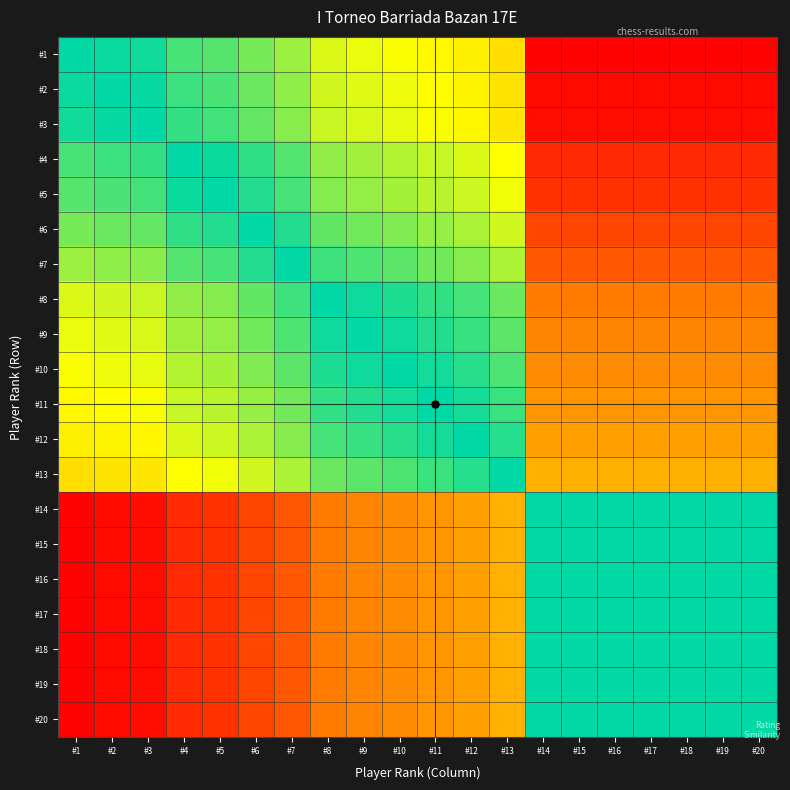

Reading left to right, list all the values displayed in this chart.

#1: #1=1.0	#2=1.0	#3=1.0	#4=0.9	#5=0.9	#6=0.8	#7=0.8	#8=0.7	#9=0.7	#10=0.7	#11=0.6	#12=0.6	#13=0.6	#14=0.0	#15=0.0	#16=0.0	#17=0.0	#18=0.0	#19=0.0	#20=0.0
#2: #1=1.0	#2=1.0	#3=1.0	#4=0.9	#5=0.9	#6=0.9	#7=0.8	#8=0.7	#9=0.7	#10=0.7	#11=0.7	#12=0.6	#13=0.6	#14=0.0	#15=0.0	#16=0.0	#17=0.0	#18=0.0	#19=0.0	#20=0.0
#3: #1=1.0	#2=1.0	#3=1.0	#4=0.9	#5=0.9	#6=0.9	#7=0.8	#8=0.7	#9=0.7	#10=0.7	#11=0.7	#12=0.6	#13=0.6	#14=0.0	#15=0.0	#16=0.0	#17=0.0	#18=0.0	#19=0.0	#20=0.0
#4: #1=0.9	#2=0.9	#3=0.9	#4=1.0	#5=1.0	#6=0.9	#7=0.9	#8=0.8	#9=0.8	#10=0.8	#11=0.7	#12=0.7	#13=0.7	#14=0.1	#15=0.1	#16=0.1	#17=0.1	#18=0.1	#19=0.1	#20=0.1
#5: #1=0.9	#2=0.9	#3=0.9	#4=1.0	#5=1.0	#6=1.0	#7=0.9	#8=0.8	#9=0.8	#10=0.8	#11=0.8	#12=0.7	#13=0.7	#14=0.1	#15=0.1	#16=0.1	#17=0.1	#18=0.1	#19=0.1	#20=0.1
#6: #1=0.8	#2=0.9	#3=0.9	#4=0.9	#5=1.0	#6=1.0	#7=1.0	#8=0.9	#9=0.9	#10=0.8	#11=0.8	#12=0.8	#13=0.7	#14=0.2	#15=0.2	#16=0.2	#17=0.2	#18=0.2	#19=0.2	#20=0.2
#7: #1=0.8	#2=0.8	#3=0.8	#4=0.9	#5=0.9	#6=1.0	#7=1.0	#8=0.9	#9=0.9	#10=0.9	#11=0.9	#12=0.8	#13=0.8	#14=0.2	#15=0.2	#16=0.2	#17=0.2	#18=0.2	#19=0.2	#20=0.2
#8: #1=0.7	#2=0.7	#3=0.7	#4=0.8	#5=0.8	#6=0.9	#7=0.9	#8=1.0	#9=1.0	#10=1.0	#11=0.9	#12=0.9	#13=0.9	#14=0.3	#15=0.3	#16=0.3	#17=0.3	#18=0.3	#19=0.3	#20=0.3
#9: #1=0.7	#2=0.7	#3=0.7	#4=0.8	#5=0.8	#6=0.9	#7=0.9	#8=1.0	#9=1.0	#10=1.0	#11=1.0	#12=0.9	#13=0.9	#14=0.3	#15=0.3	#16=0.3	#17=0.3	#18=0.3	#19=0.3	#20=0.3
#10: #1=0.7	#2=0.7	#3=0.7	#4=0.8	#5=0.8	#6=0.8	#7=0.9	#8=1.0	#9=1.0	#10=1.0	#11=1.0	#12=0.9	#13=0.9	#14=0.3	#15=0.3	#16=0.3	#17=0.3	#18=0.3	#19=0.3	#20=0.3
#11: #1=0.6	#2=0.7	#3=0.7	#4=0.7	#5=0.8	#6=0.8	#7=0.9	#8=0.9	#9=1.0	#10=1.0	#11=1.0	#12=1.0	#13=0.9	#14=0.4	#15=0.4	#16=0.4	#17=0.4	#18=0.4	#19=0.4	#20=0.4
#12: #1=0.6	#2=0.6	#3=0.6	#4=0.7	#5=0.7	#6=0.8	#7=0.8	#8=0.9	#9=0.9	#10=0.9	#11=1.0	#12=1.0	#13=1.0	#14=0.4	#15=0.4	#16=0.4	#17=0.4	#18=0.4	#19=0.4	#20=0.4
#13: #1=0.6	#2=0.6	#3=0.6	#4=0.7	#5=0.7	#6=0.7	#7=0.8	#8=0.9	#9=0.9	#10=0.9	#11=0.9	#12=1.0	#13=1.0	#14=0.4	#15=0.4	#16=0.4	#17=0.4	#18=0.4	#19=0.4	#20=0.4
#14: #1=0.0	#2=0.0	#3=0.0	#4=0.1	#5=0.1	#6=0.2	#7=0.2	#8=0.3	#9=0.3	#10=0.3	#11=0.4	#12=0.4	#13=0.4	#14=1.0	#15=1.0	#16=1.0	#17=1.0	#18=1.0	#19=1.0	#20=1.0
#15: #1=0.0	#2=0.0	#3=0.0	#4=0.1	#5=0.1	#6=0.2	#7=0.2	#8=0.3	#9=0.3	#10=0.3	#11=0.4	#12=0.4	#13=0.4	#14=1.0	#15=1.0	#16=1.0	#17=1.0	#18=1.0	#19=1.0	#20=1.0
#16: #1=0.0	#2=0.0	#3=0.0	#4=0.1	#5=0.1	#6=0.2	#7=0.2	#8=0.3	#9=0.3	#10=0.3	#11=0.4	#12=0.4	#13=0.4	#14=1.0	#15=1.0	#16=1.0	#17=1.0	#18=1.0	#19=1.0	#20=1.0
#17: #1=0.0	#2=0.0	#3=0.0	#4=0.1	#5=0.1	#6=0.2	#7=0.2	#8=0.3	#9=0.3	#10=0.3	#11=0.4	#12=0.4	#13=0.4	#14=1.0	#15=1.0	#16=1.0	#17=1.0	#18=1.0	#19=1.0	#20=1.0
#18: #1=0.0	#2=0.0	#3=0.0	#4=0.1	#5=0.1	#6=0.2	#7=0.2	#8=0.3	#9=0.3	#10=0.3	#11=0.4	#12=0.4	#13=0.4	#14=1.0	#15=1.0	#16=1.0	#17=1.0	#18=1.0	#19=1.0	#20=1.0
#19: #1=0.0	#2=0.0	#3=0.0	#4=0.1	#5=0.1	#6=0.2	#7=0.2	#8=0.3	#9=0.3	#10=0.3	#11=0.4	#12=0.4	#13=0.4	#14=1.0	#15=1.0	#16=1.0	#17=1.0	#18=1.0	#19=1.0	#20=1.0
#20: #1=0.0	#2=0.0	#3=0.0	#4=0.1	#5=0.1	#6=0.2	#7=0.2	#8=0.3	#9=0.3	#10=0.3	#11=0.4	#12=0.4	#13=0.4	#14=1.0	#15=1.0	#16=1.0	#17=1.0	#18=1.0	#19=1.0	#20=1.0